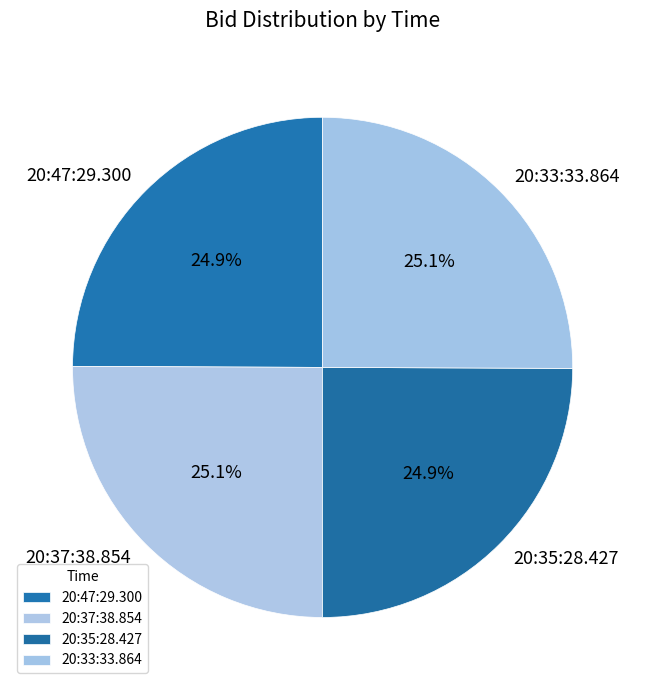

Does any single category account for the majority?

No